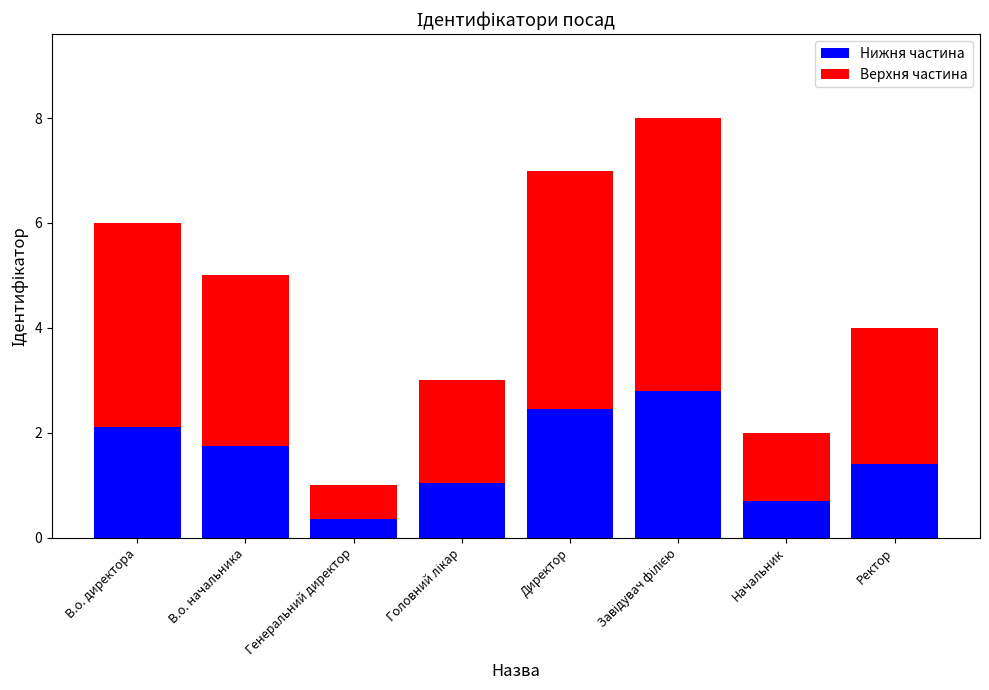

What is the highest value of the Нижня частина series?

2.8